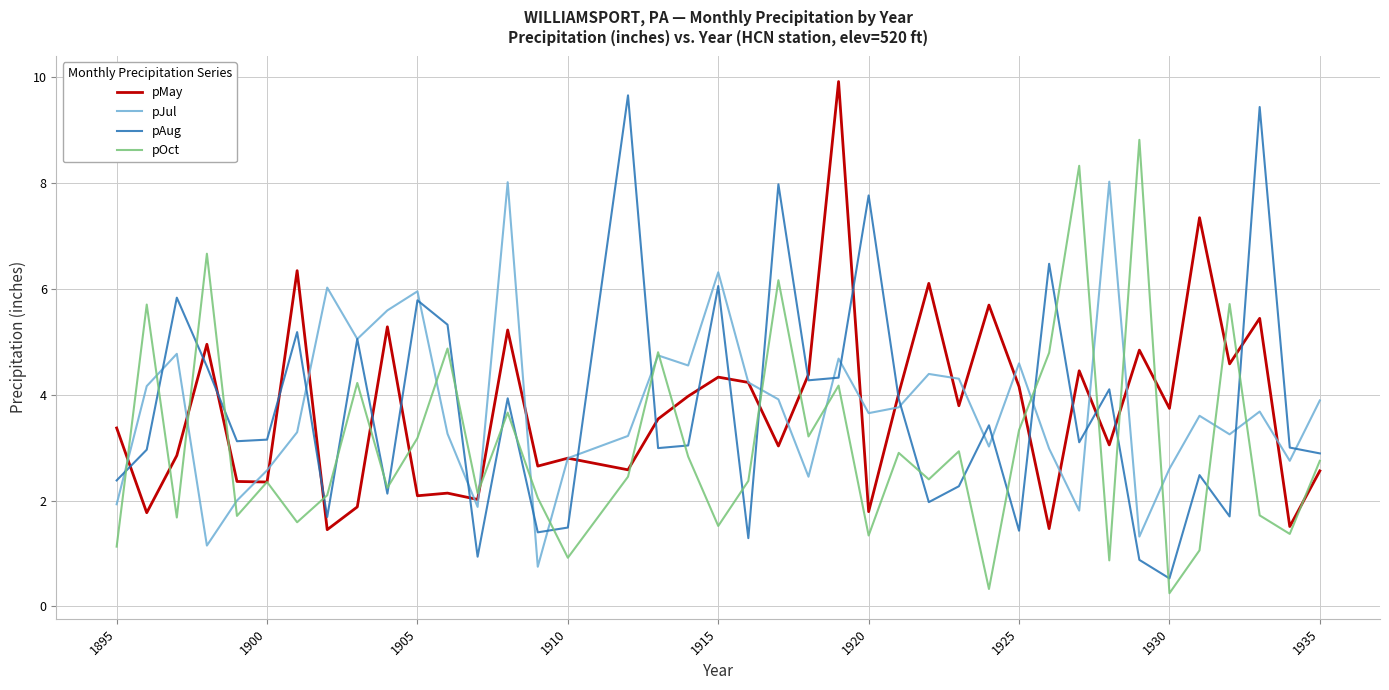

What is the greatest value displayed?

9.9